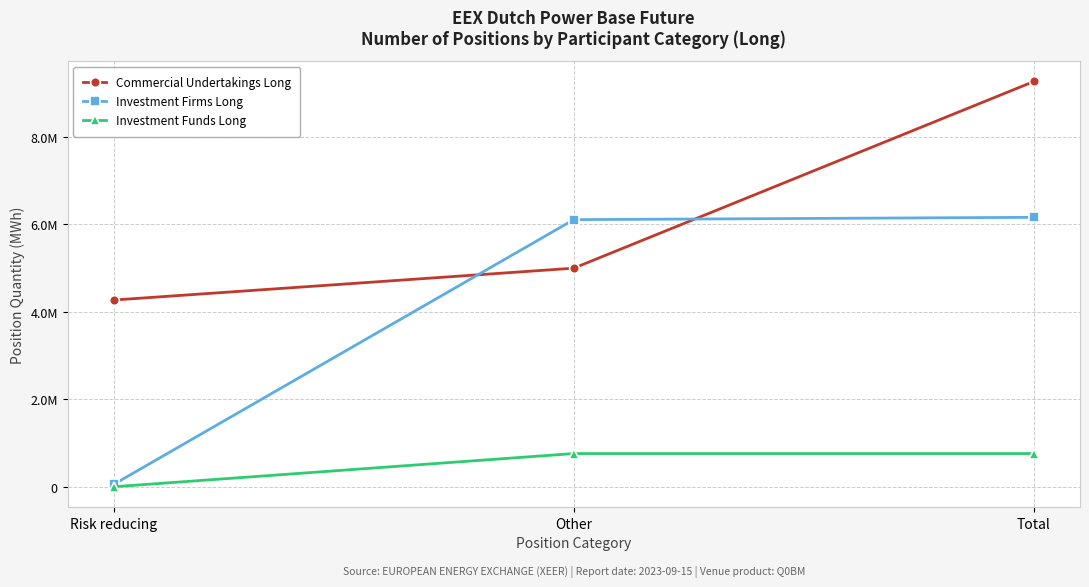

Rank the series by their average value, from lowest to highest.

Investment Funds Long, Investment Firms Long, Commercial Undertakings Long